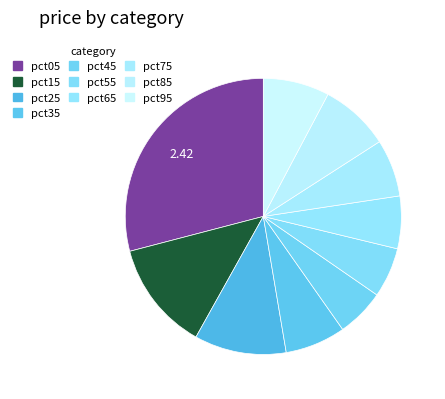

Count the number of slices in the pie.

10